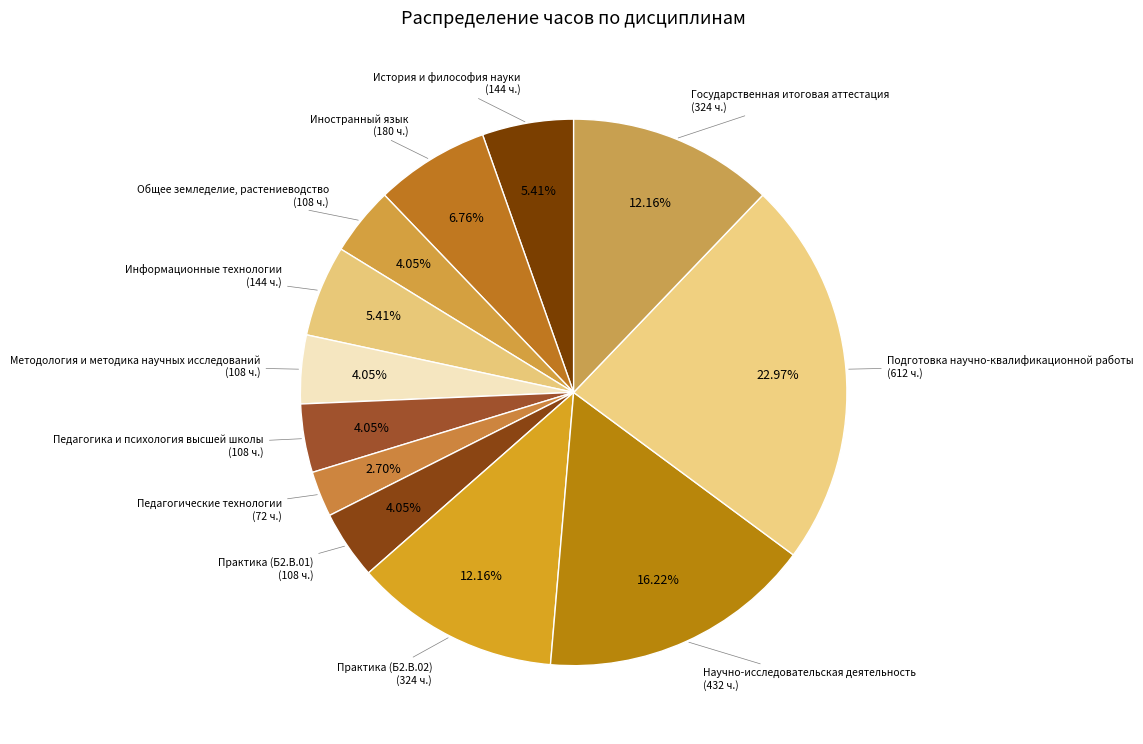

How many slices are in this pie chart?

12